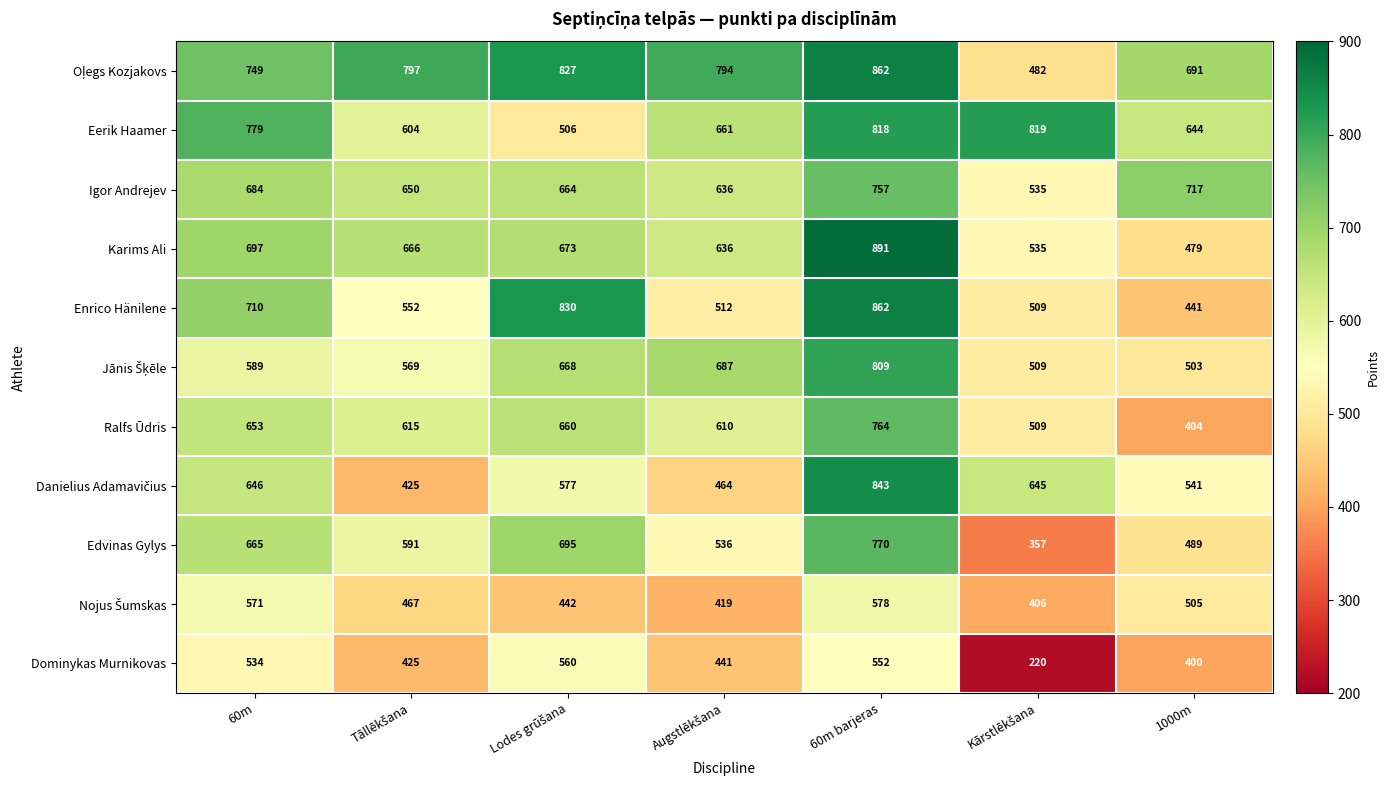

What is the maximum value shown in the chart?

891